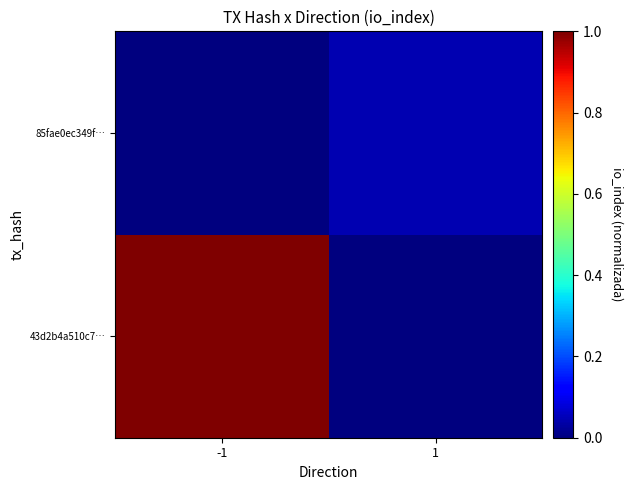

List the series in order of their overall mean, lowest first.

85fae0ec349f…, 43d2b4a510c7…